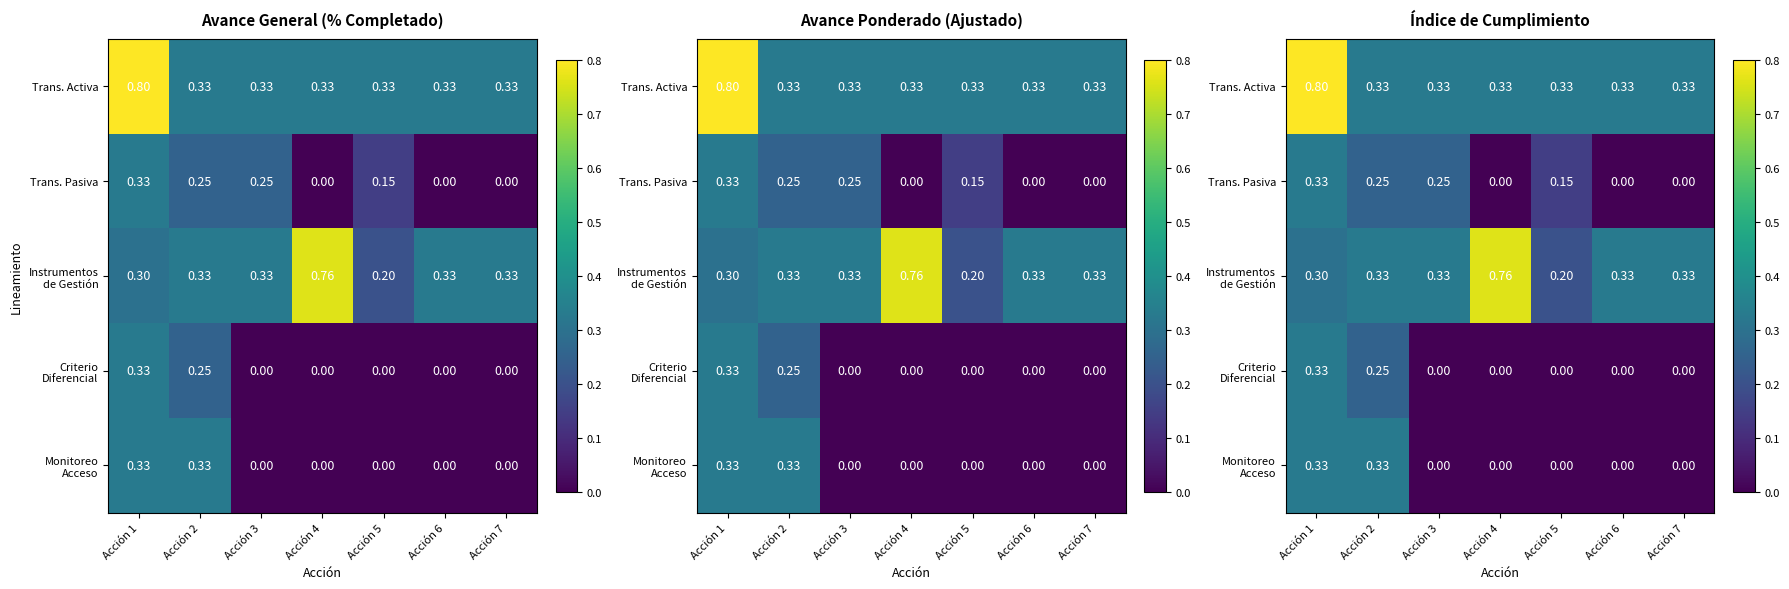

Which has a higher value, Acción 7 or Acción 1?

Acción 1